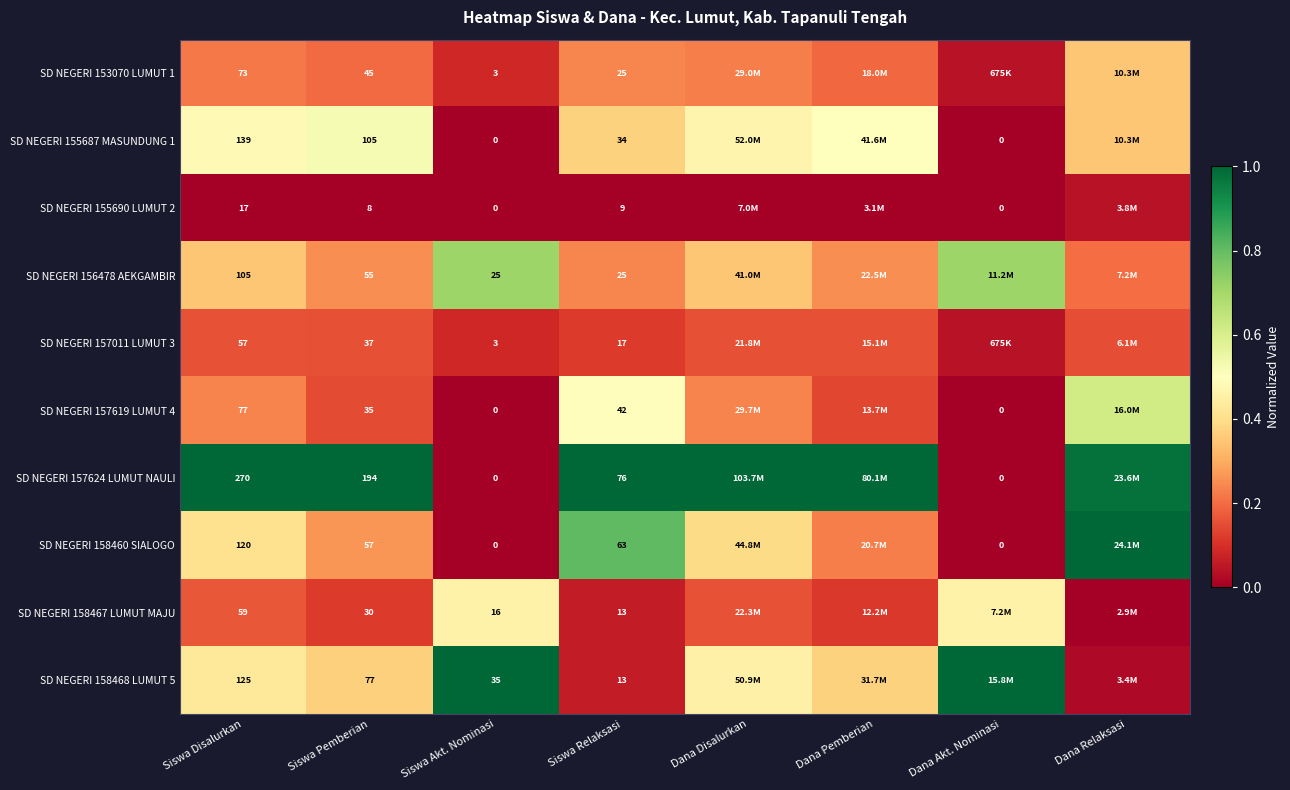

Is the value of SD NEGERI 157619 LUMUT 4 at Siswa Disalurkan greater than the value of SD NEGERI 157011 LUMUT 3 at Siswa Disalurkan?

Yes